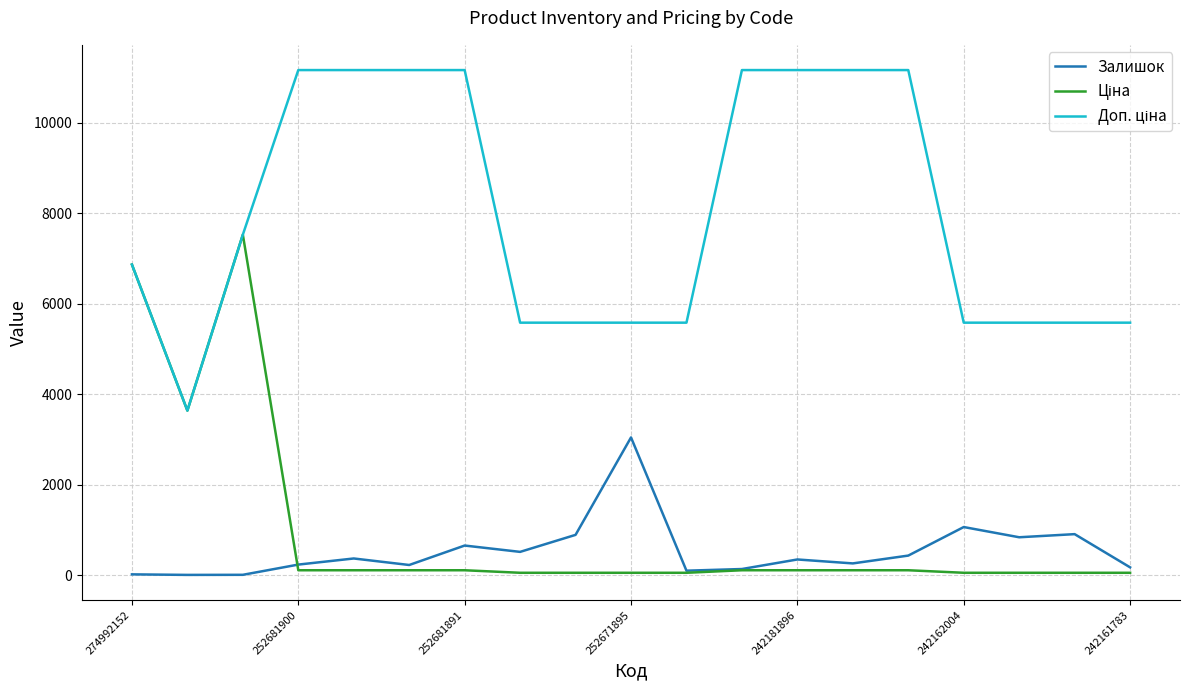

What is the maximum value shown in the chart?

11169.0